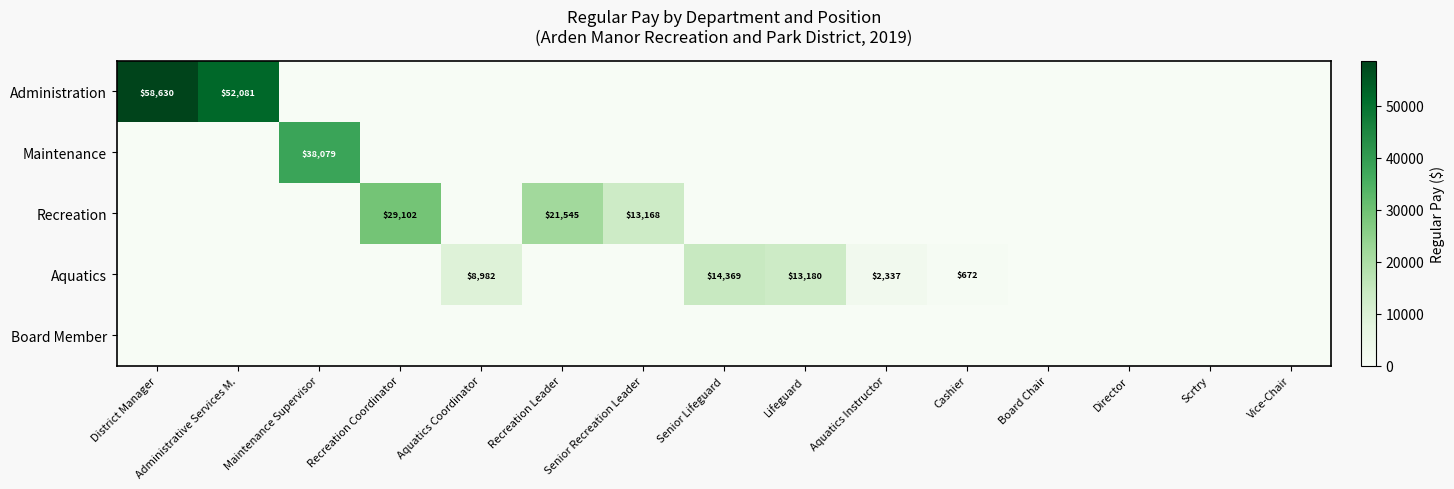

True or false: Recreation has a value of 10355 at Recreation Coordinator.

False